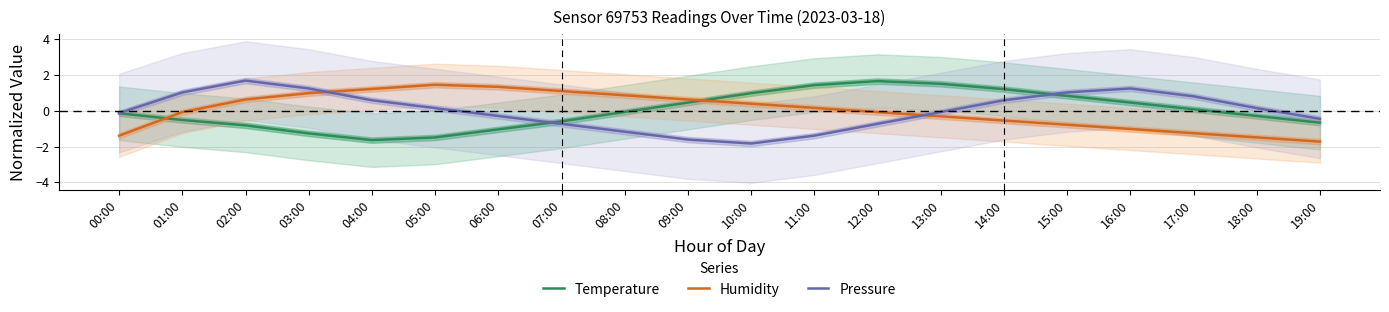

Rank the series at 01:00 from lowest to highest value.

Temperature, Humidity, Pressure